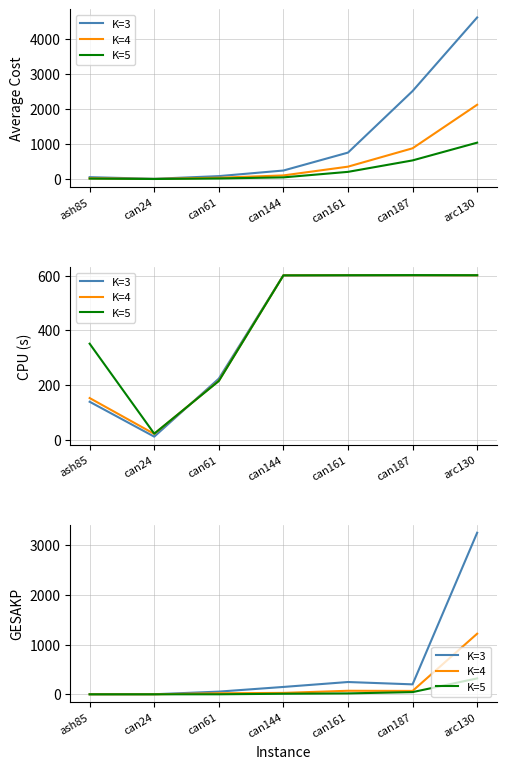

At which category is the sum across all series the highest?

arc130